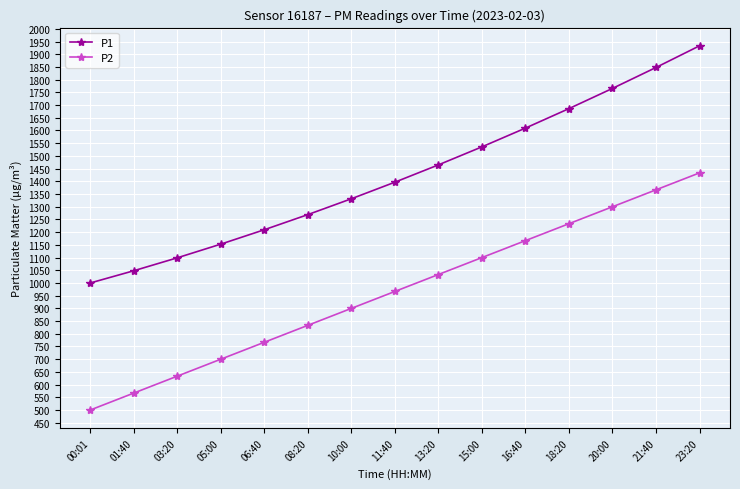

Between 06:40 and 20:00, which series saw the biggest shift?

P1